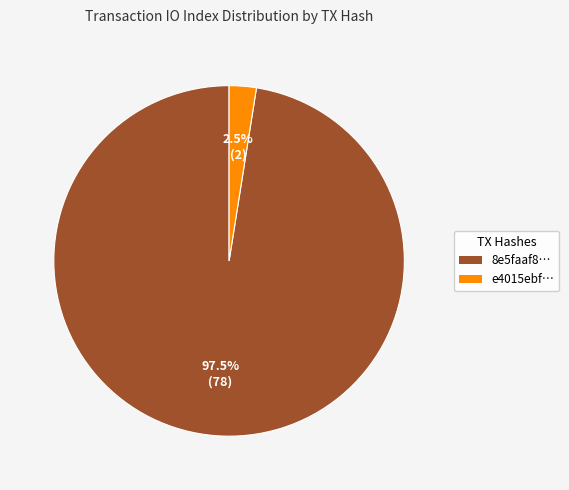

How many slices are in this pie chart?

2